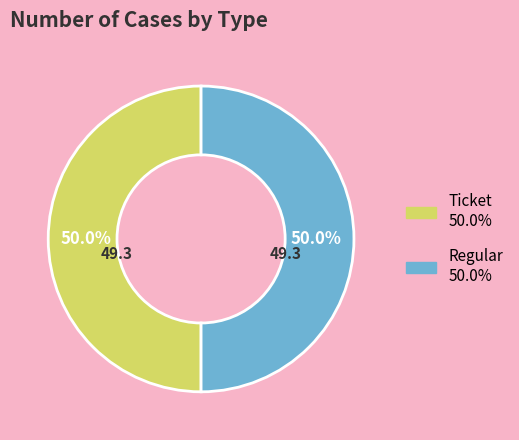

What is the ratio of the value at Ticket to the value at Regular?

1.0